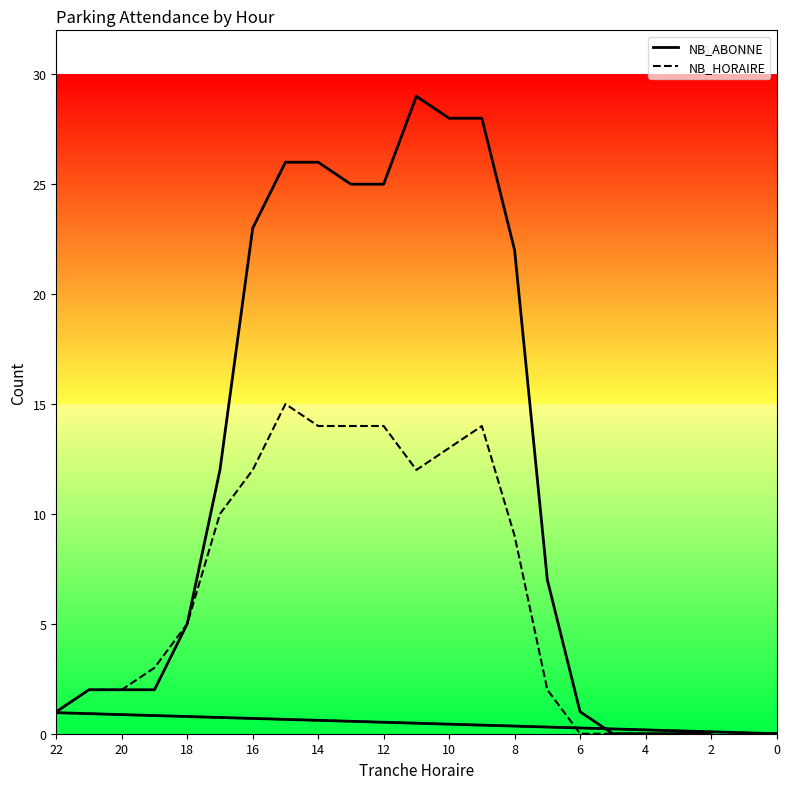

True or false: NB_HORAIRE and NB_ABONNE cross at least once.

False